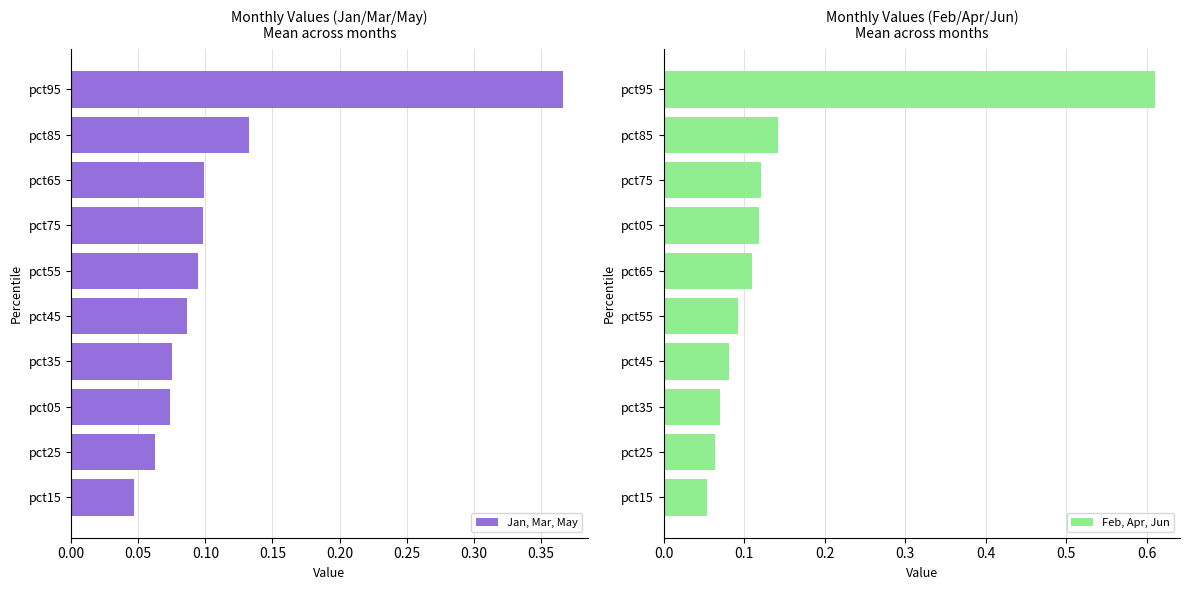

Which category has the highest value in the Jan, Mar, May series?

pct95